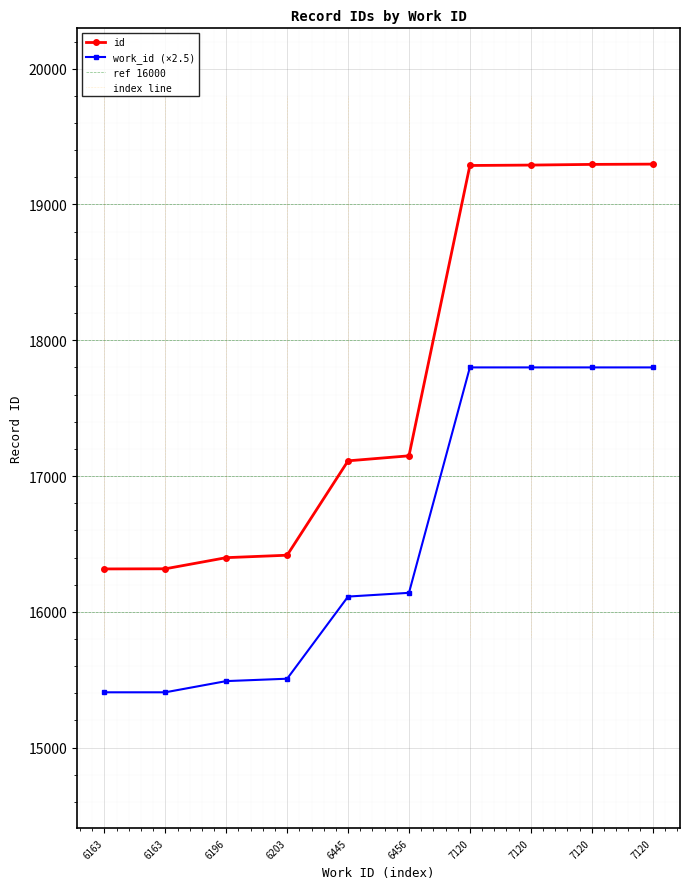

Reading left to right, transcribe all the data shown in this chart.

6163=16316	6163=16317	6196=16399	6203=16417	6445=17112	6456=17149	7120=19287	7120=19290	7120=19295	7120=19297